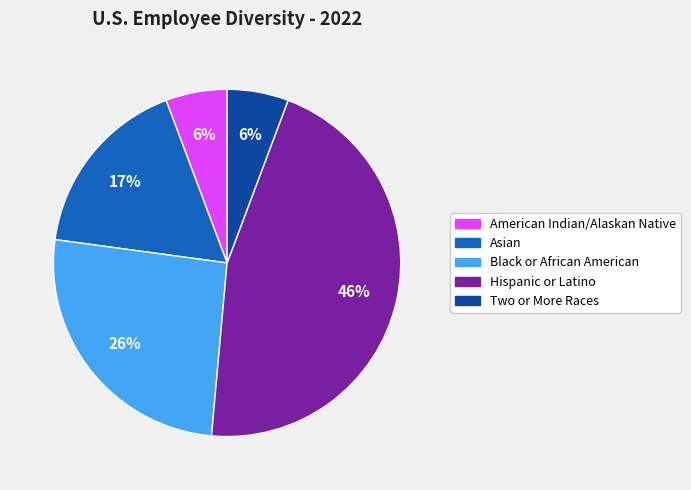

Count the number of slices in the pie.

5